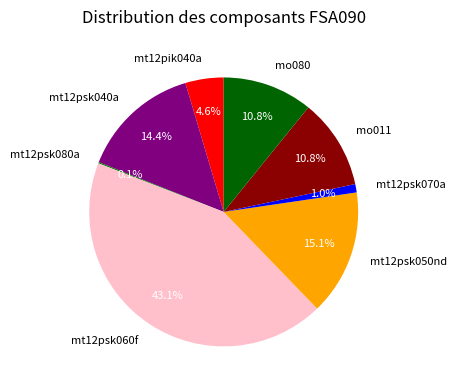

To the nearest percent, what is the average slice percentage?

12%